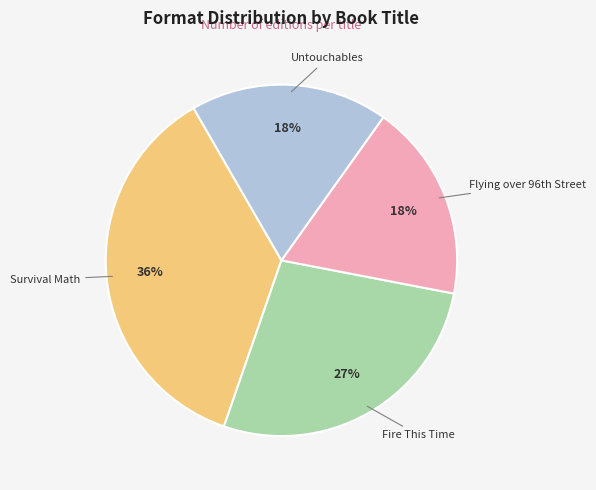

What percentage is the Survival Math slice, to the nearest percent?

36%